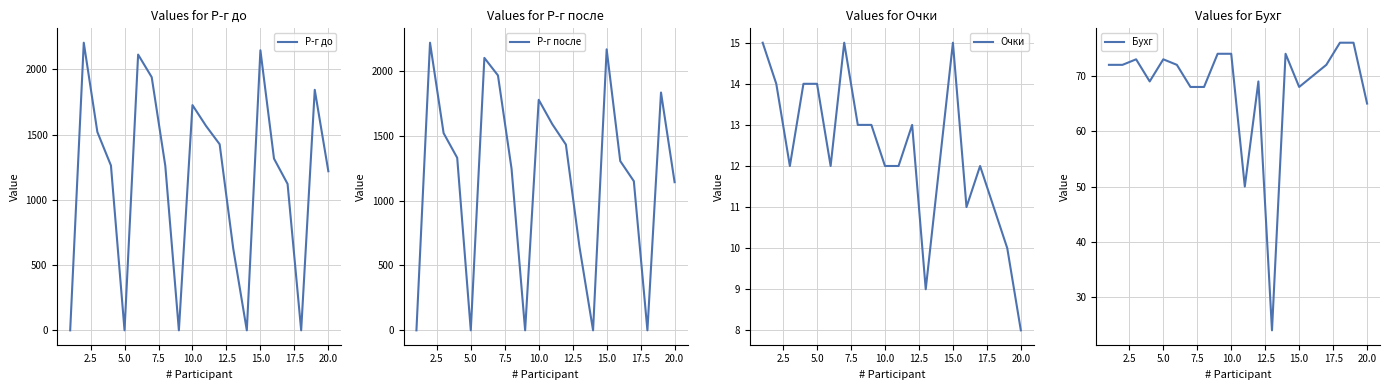

What is the average value of the Очки series?

12